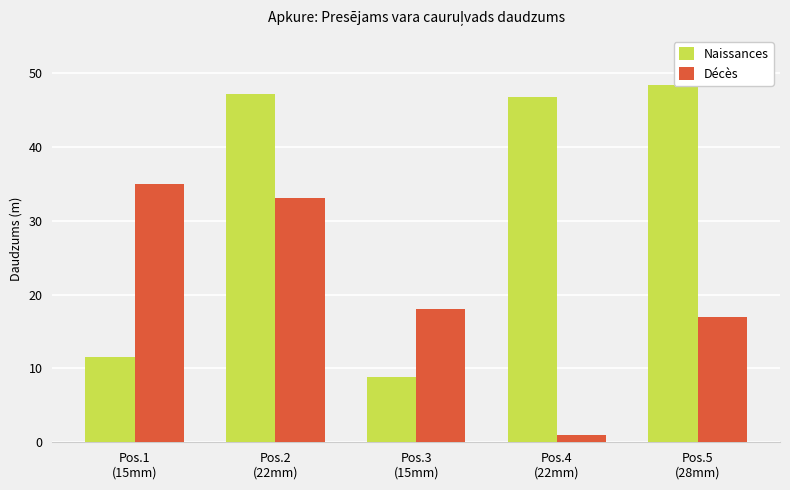

Does the chart contain stacked bars?

No